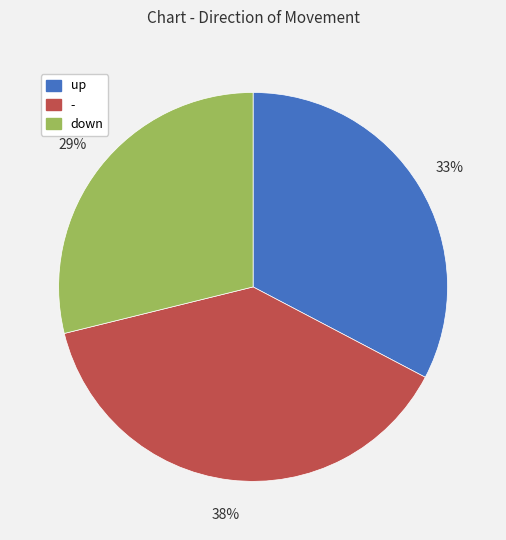

How many slices are in this pie chart?

3